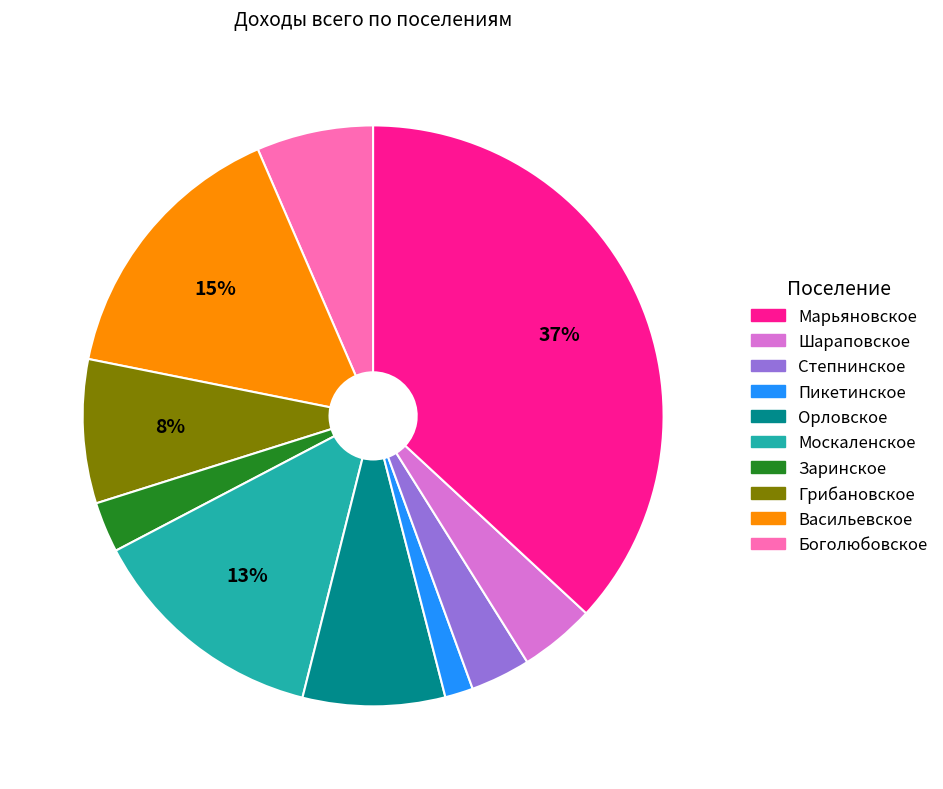

To the nearest percent, what is the average slice percentage?

10%